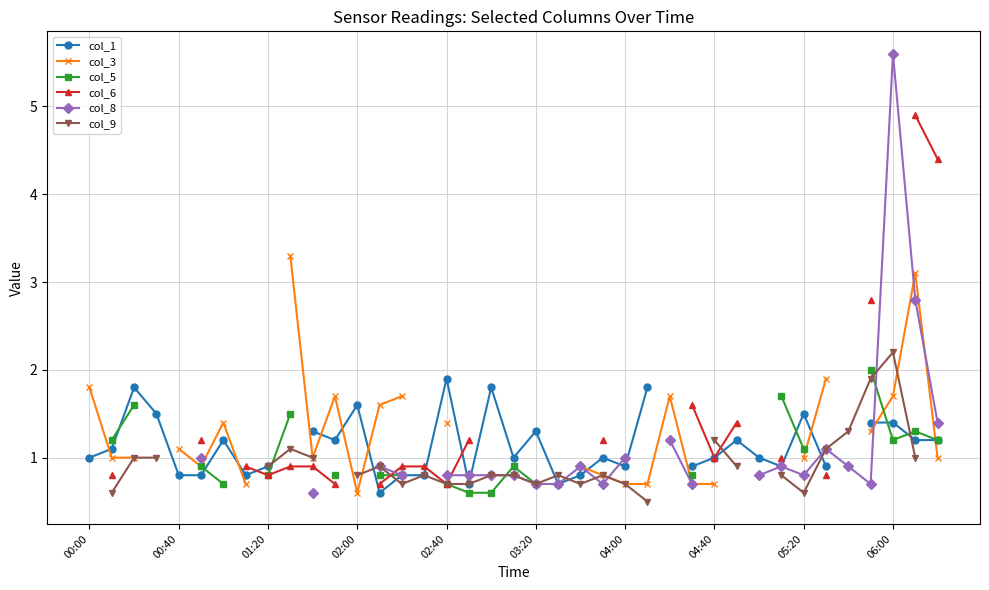

Does the chart have visible grid lines?

Yes